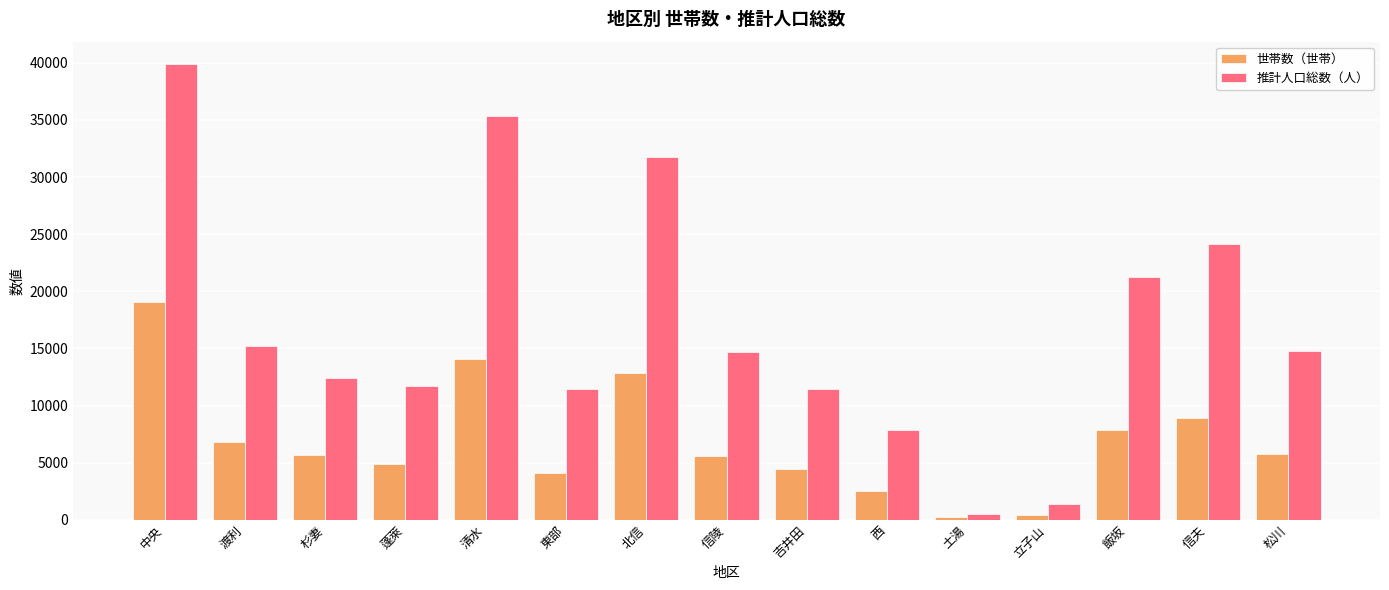

What is the label of the 12th bar from the right?

蓬萊